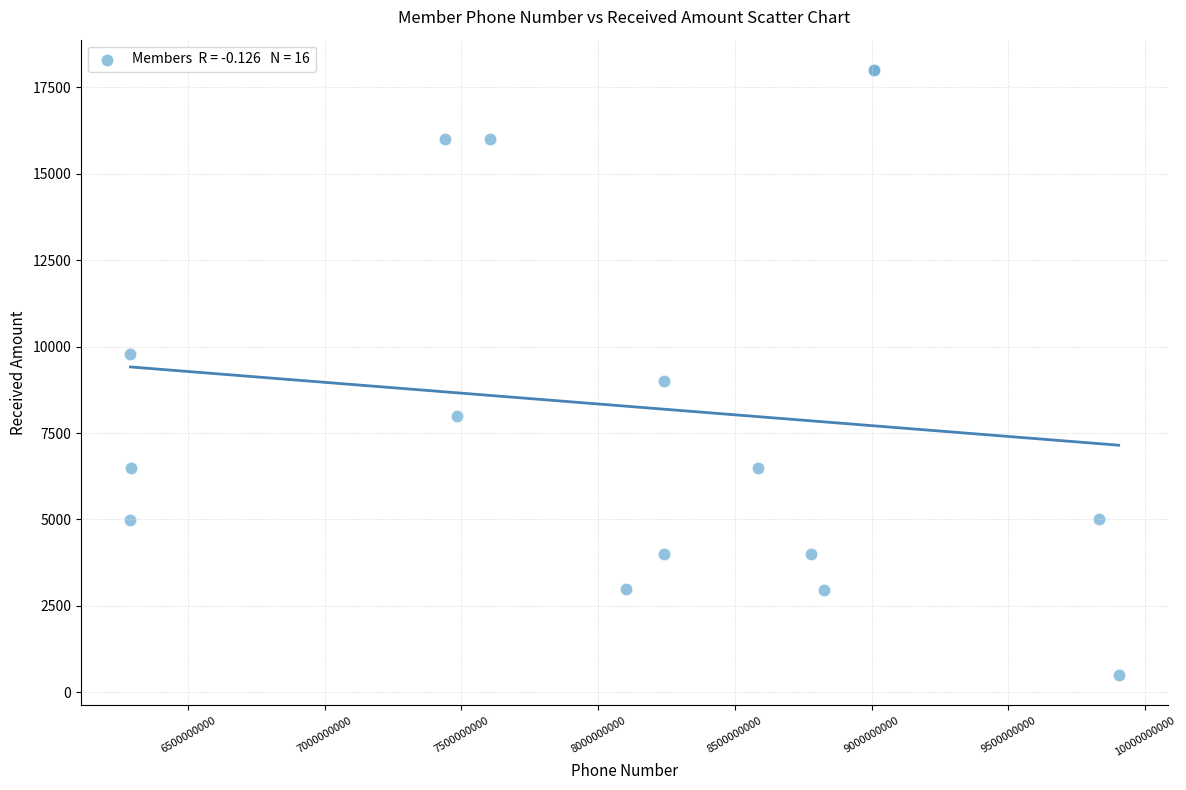

What Y value in the scatter plot is closest to 9250?

9000